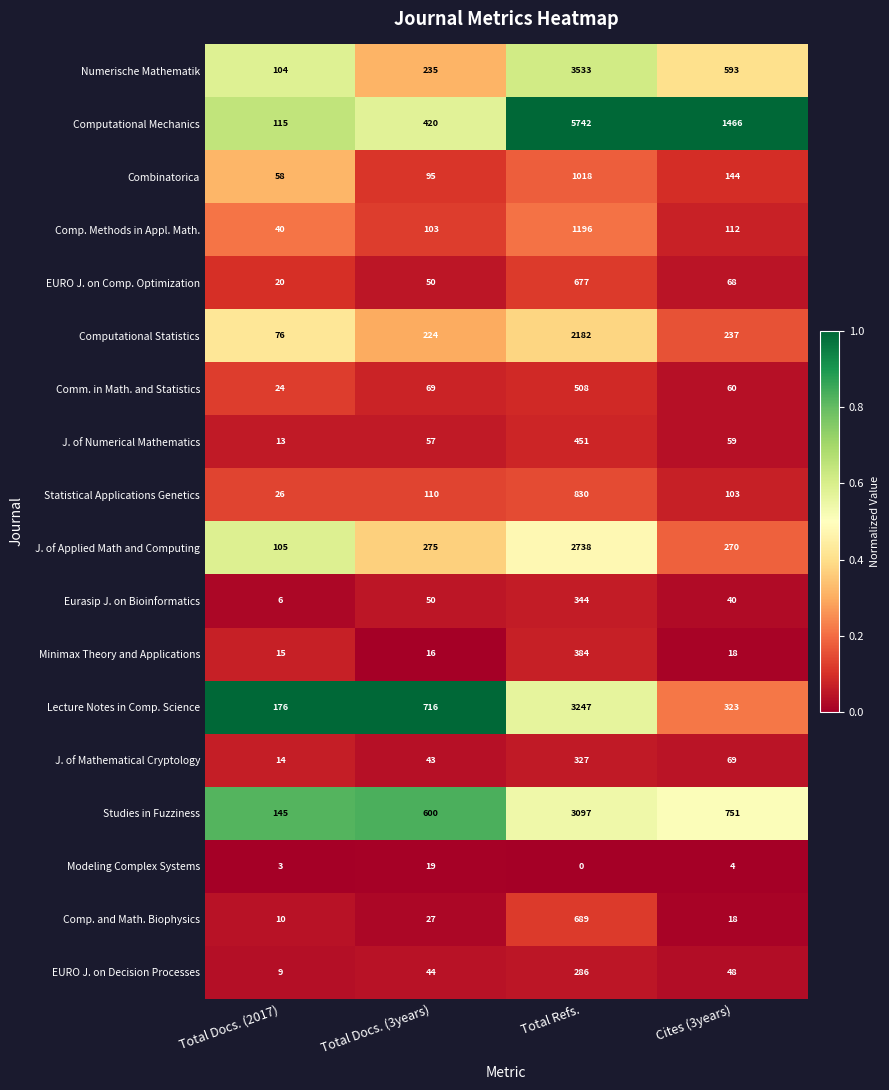

Read the Minimax Theory and Applications value at Cites (3years), to the nearest 5.

20